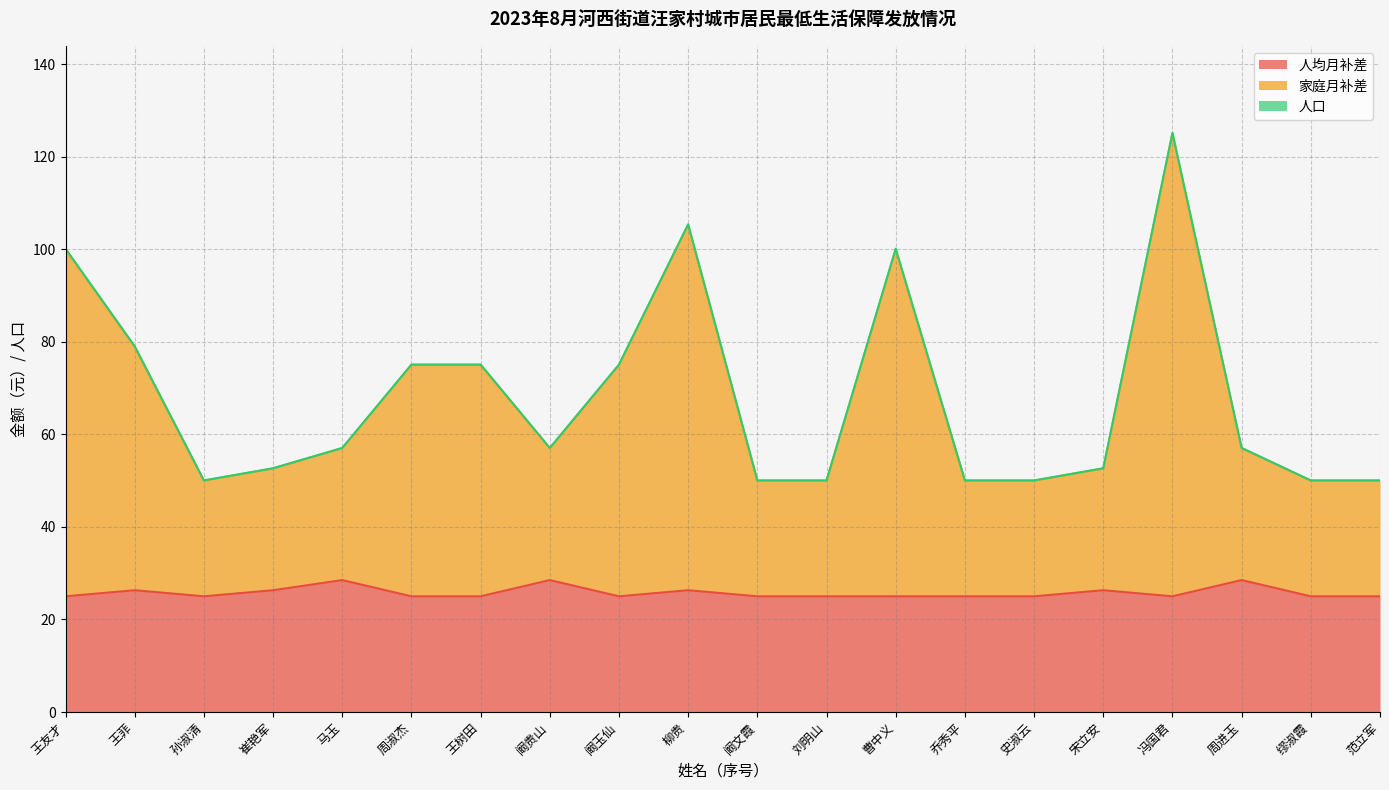

Does the chart have visible grid lines?

Yes